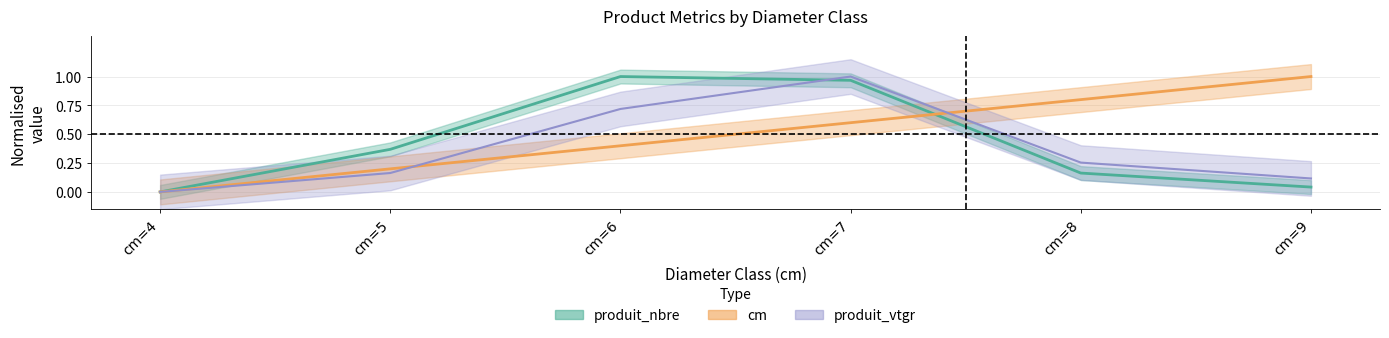

Which has a higher value, cm=6 or cm=9?

cm=9